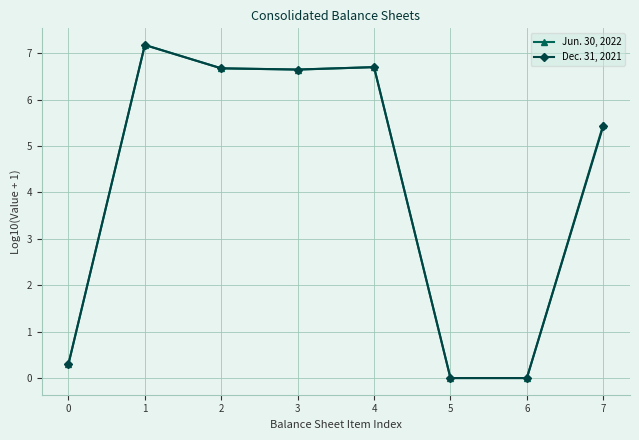

At 3, list the series in order from largest to smallest.

Dec. 31, 2021, Jun. 30, 2022